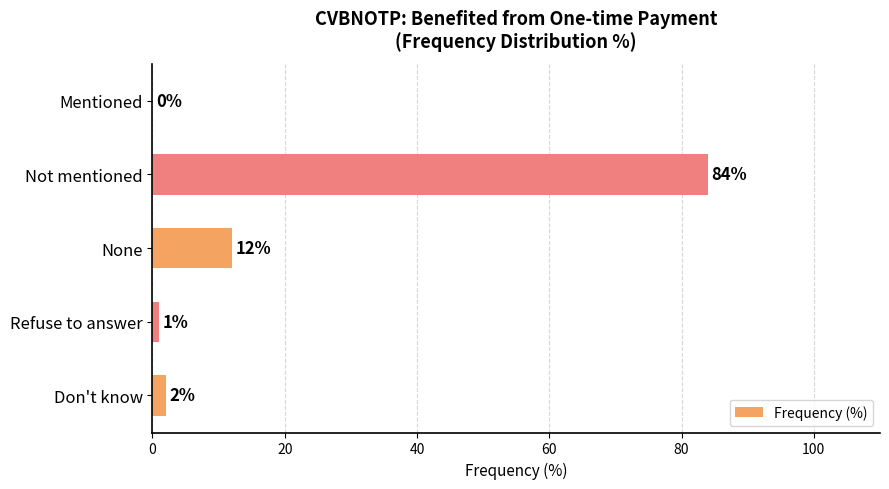

What is the maximum value shown in the chart?

84